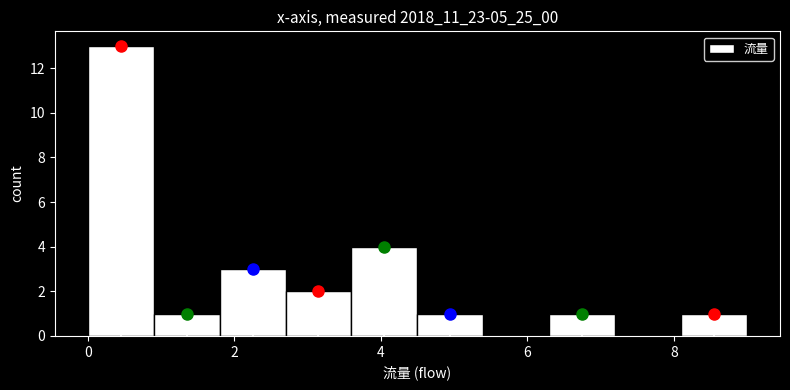

Reading left to right, transcribe this chart: for each bar, give the range it covers on the x-axis and its height. Neither the bar edges nor the heights are printed on the chart, so give them approximately, as read against the axes.

0.0 to 0.9: 13
0.9 to 1.8: 1
1.8 to 2.7: 3
2.7 to 3.6: 2
3.6 to 4.5: 4
4.5 to 5.4: 1
5.4 to 6.3: 0
6.3 to 7.2: 1
7.2 to 8.1: 0
8.1 to 9.0: 1